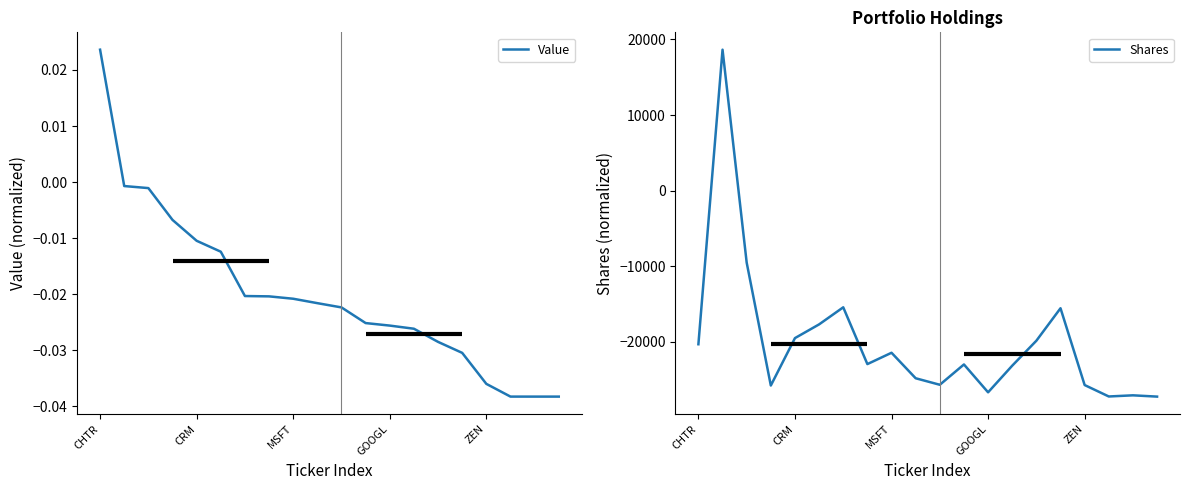

True or false: Shares has a value of -24817.9 at 9.

True